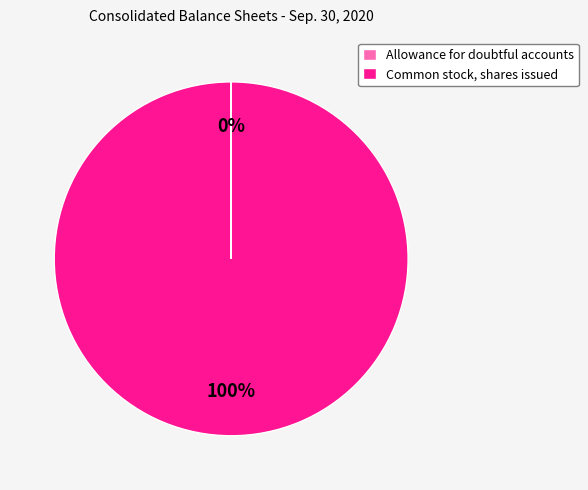

Which slice is the largest?

Common stock, shares issued